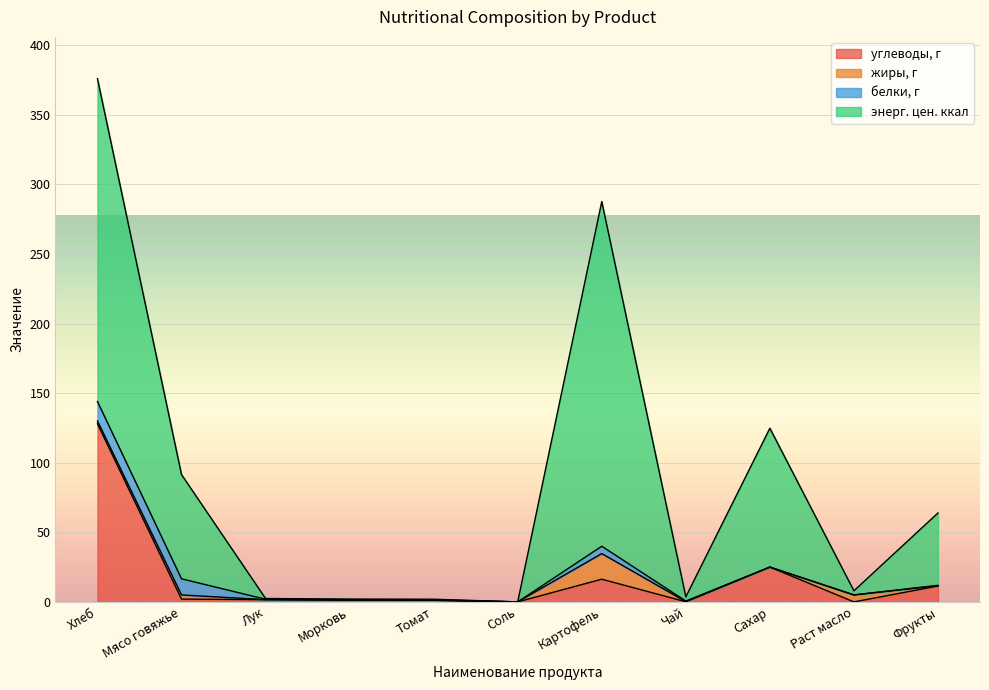

At which category is the sum across all series the highest?

Хлеб